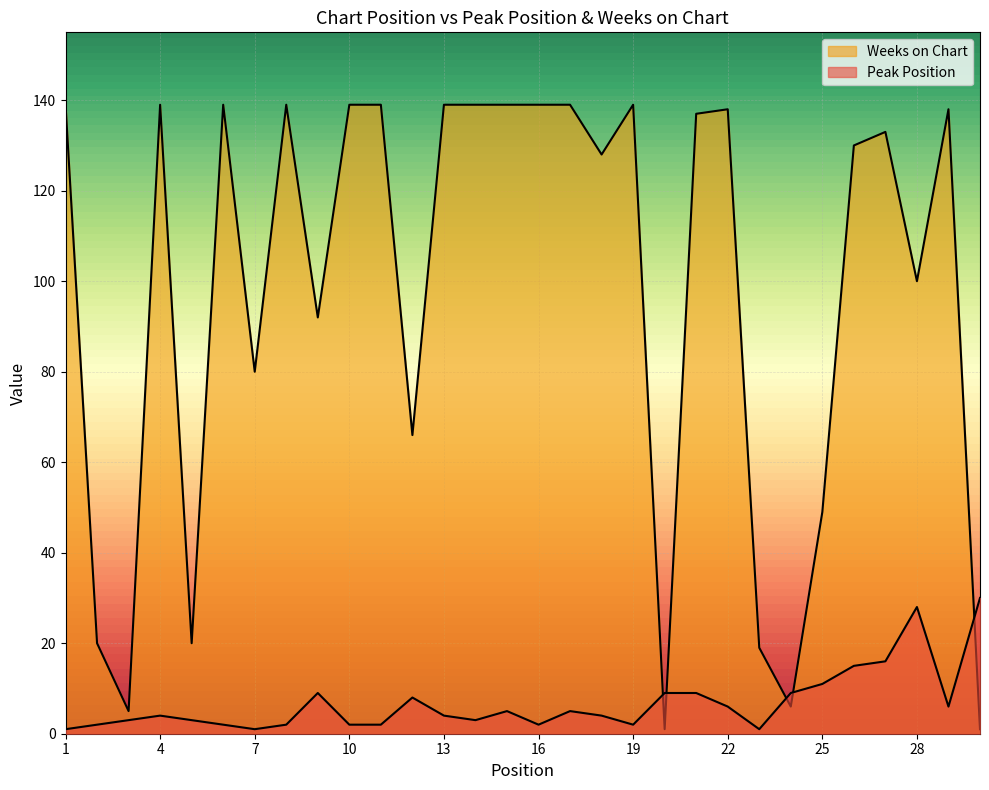

Which has a higher value, 28 or 24?

28